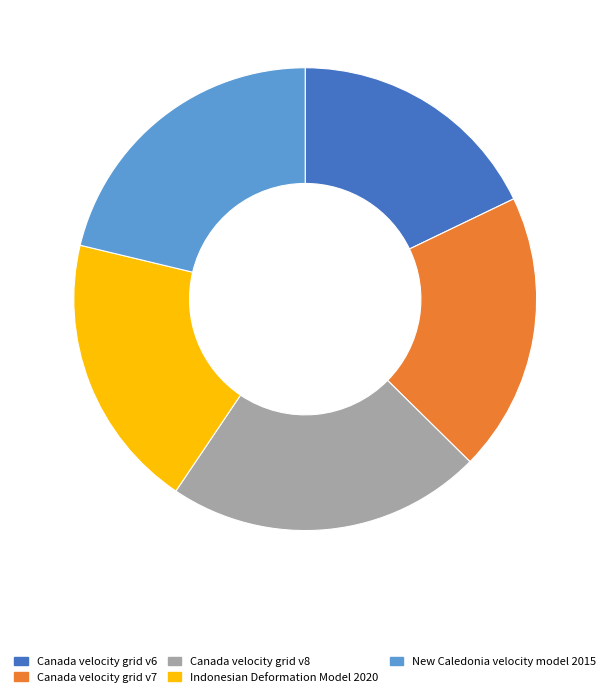

Is it true that Canada velocity grid v7 is 20% of the pie?

True